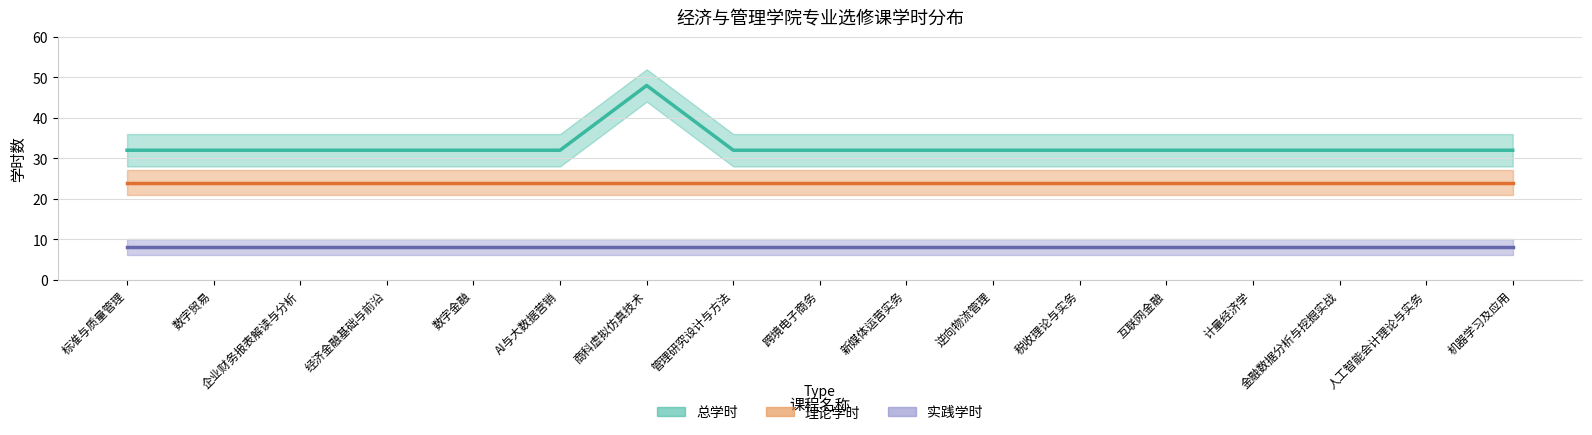

What are all the series names shown in the legend?

总学时, 理论学时, 实践学时